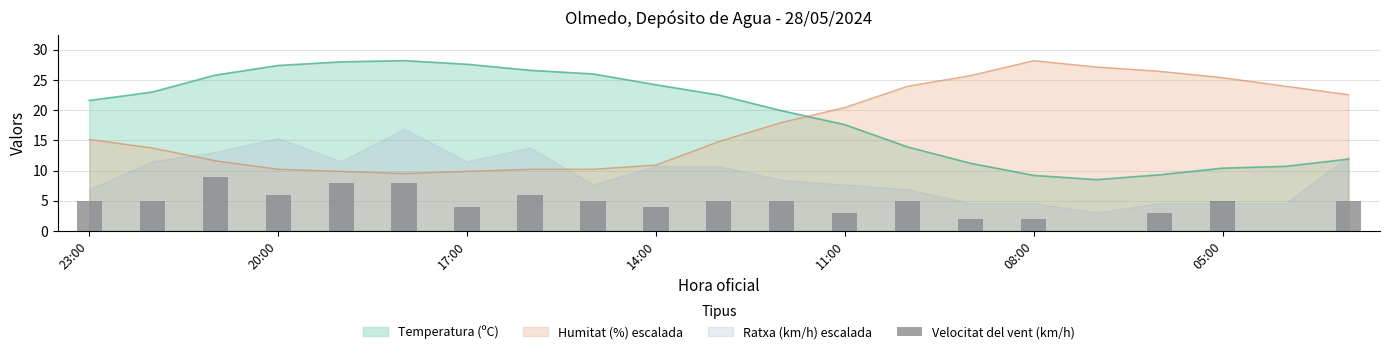

True or false: Temperatura (ºC) and Humitat (%) escalada intersect in this chart.

True